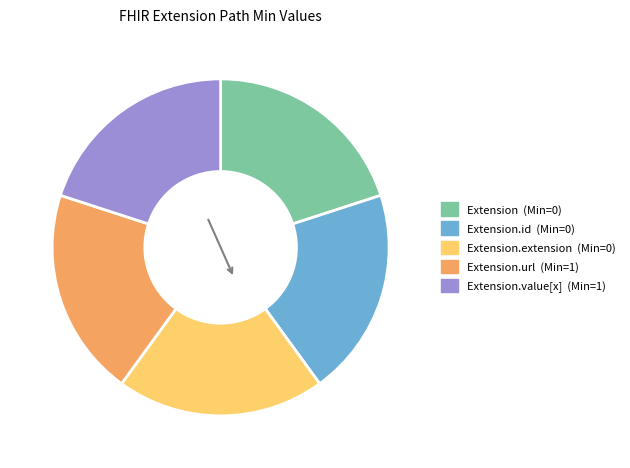

Count the number of slices in the pie.

5